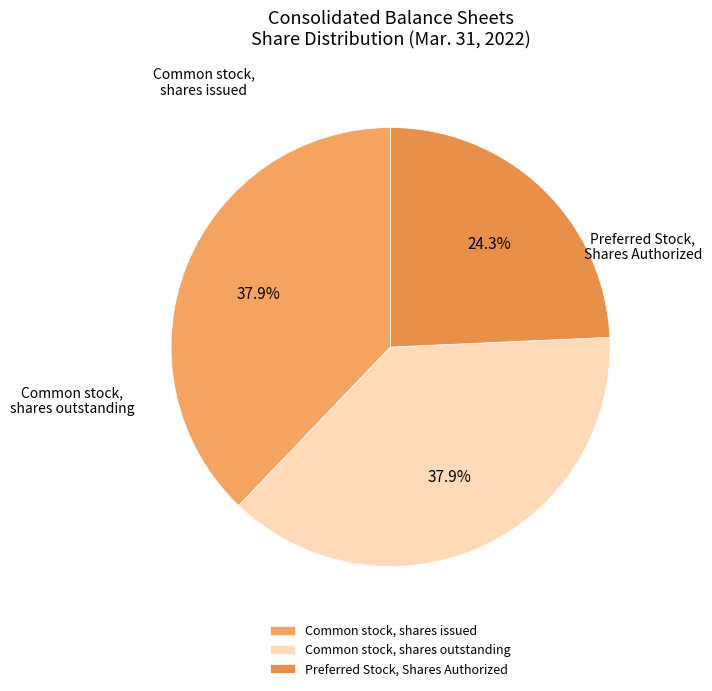

Combined, what portion of the pie is Common stock, shares outstanding and Common stock, shares issued?

75.7%